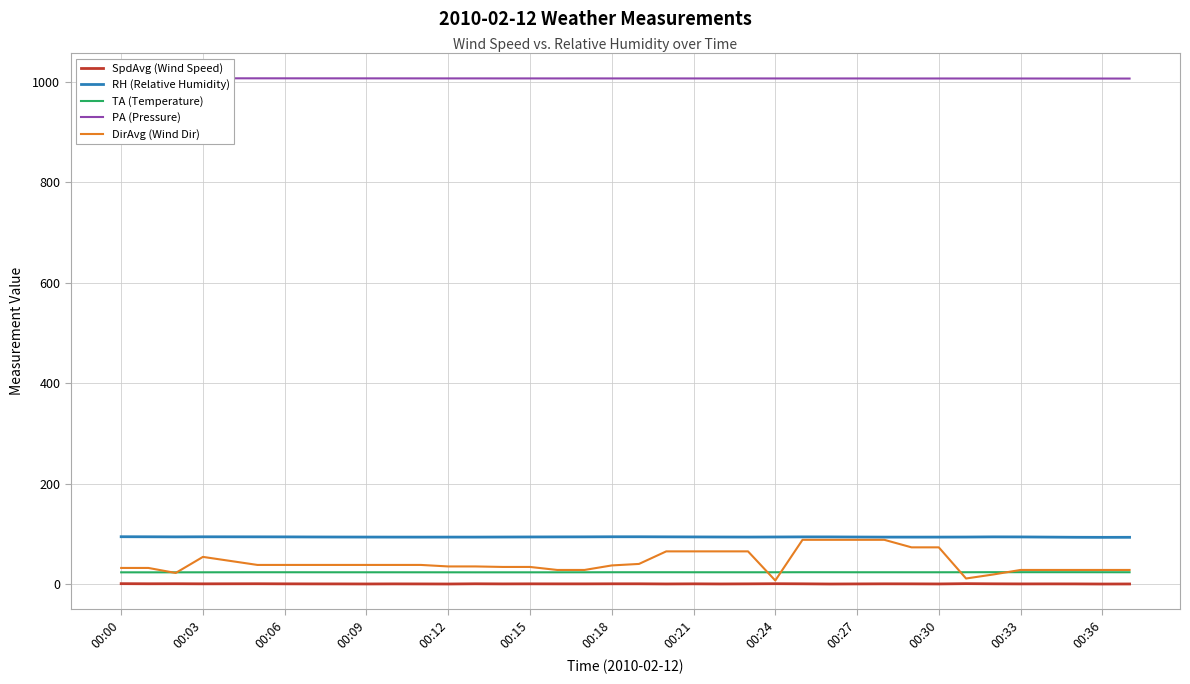

Is this an area chart (filled region under the line)?

No